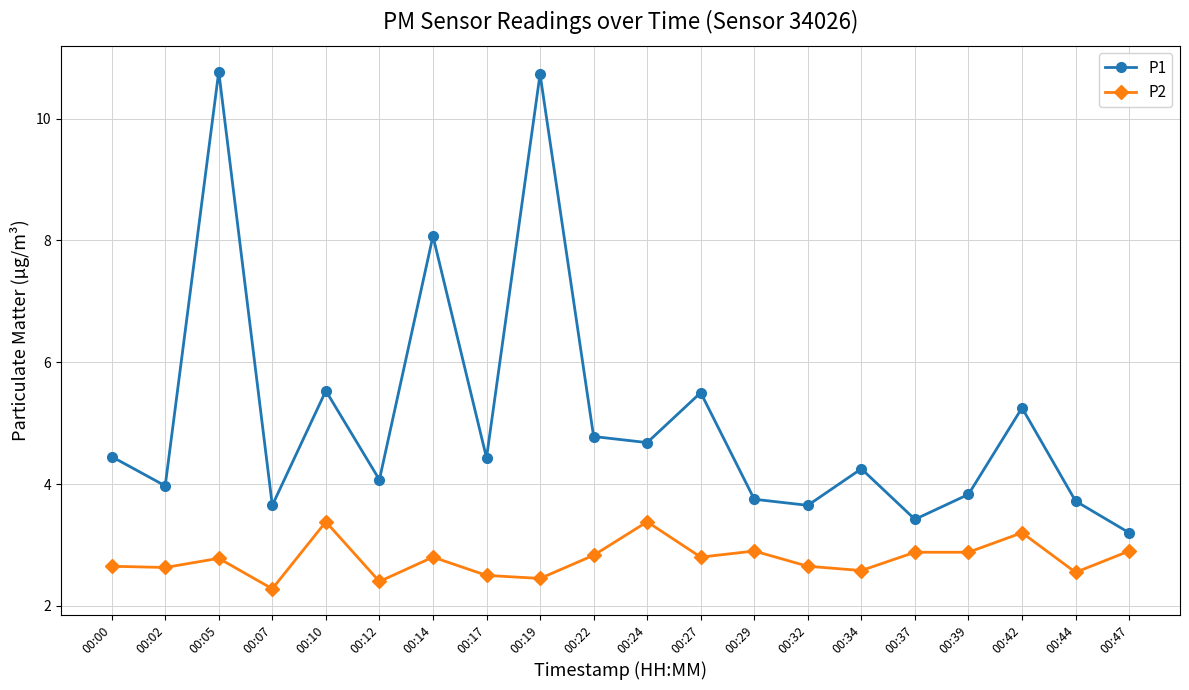

Which series has the widest spread of values?

P1